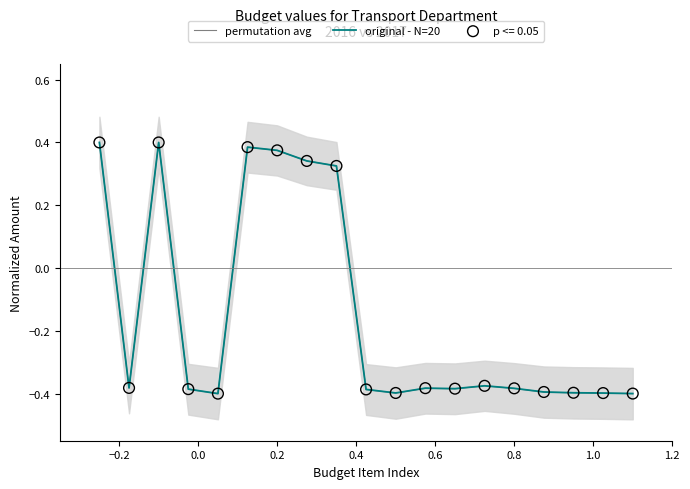

At how many categories does at least one series exceed 0?

6